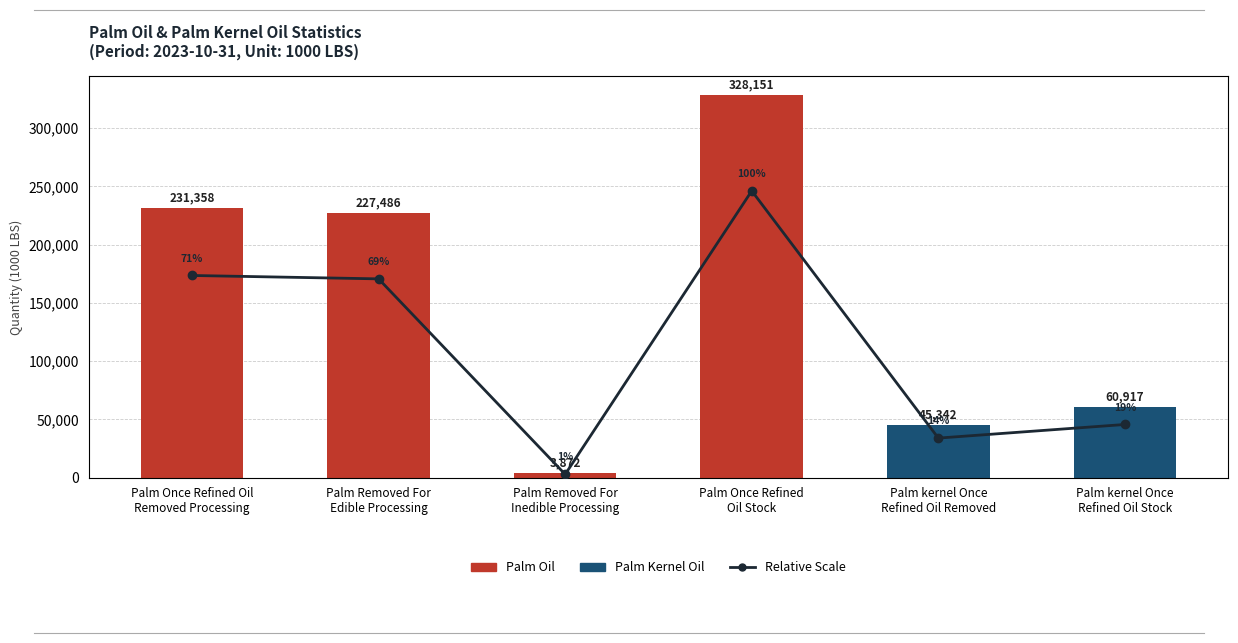

Reading left to right, what are all the values shown in this chart?

Latest (1000 LBS): Palm Once Refined Oil
Removed Processing=231358.0	Palm Removed For
Edible Processing=227486.0	Palm Removed For
Inedible Processing=3872.0	Palm Once Refined
Oil Stock=328151.0	Palm kernel Once
Refined Oil Removed=45342.0	Palm kernel Once
Refined Oil Stock=60917.0
Relative Scale: Palm Once Refined Oil
Removed Processing=0.7	Palm Removed For
Edible Processing=0.7	Palm Removed For
Inedible Processing=0.0	Palm Once Refined
Oil Stock=1.0	Palm kernel Once
Refined Oil Removed=0.1	Palm kernel Once
Refined Oil Stock=0.2